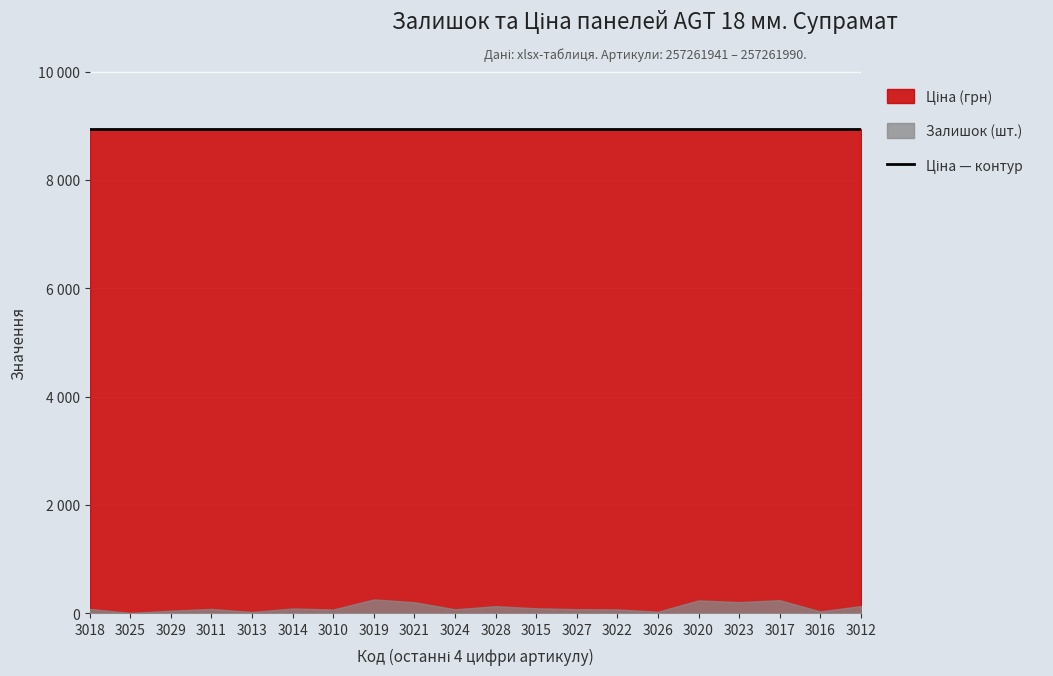

Rank the series at 3028 from highest to lowest value.

Ціна, Залишок